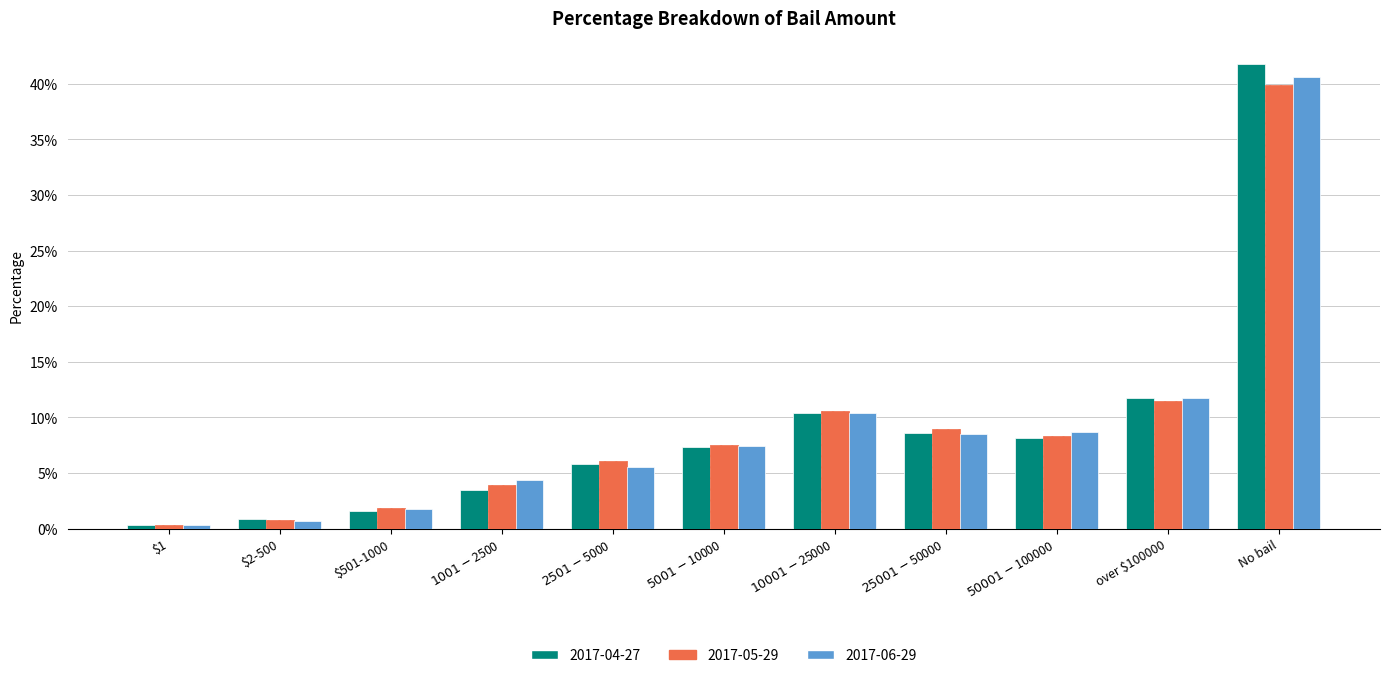

At which category is the sum across all series the highest?

No bail